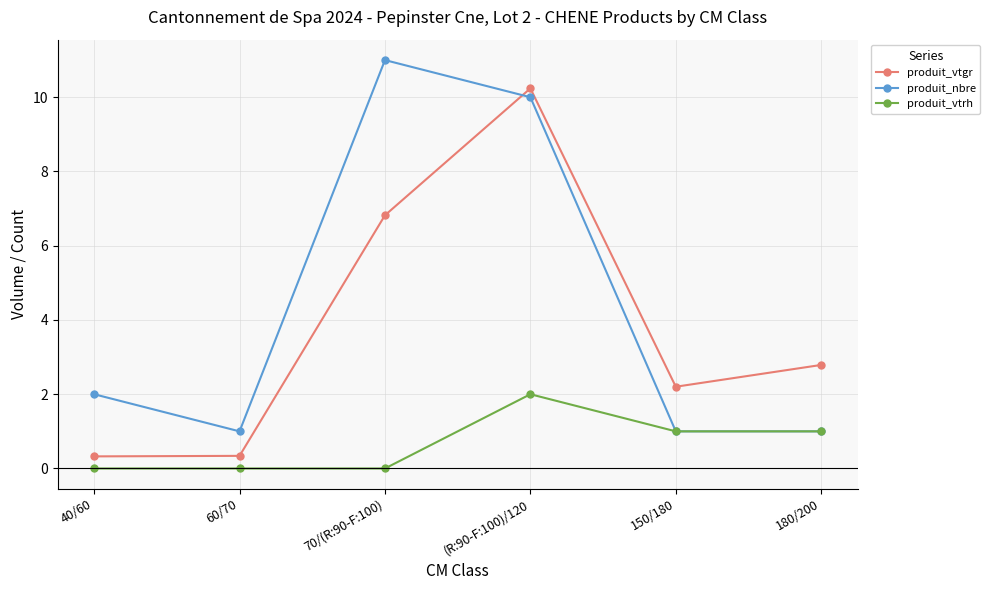

What is the spread (max minus min) of values at (R:90-F:100)/120?

8.2